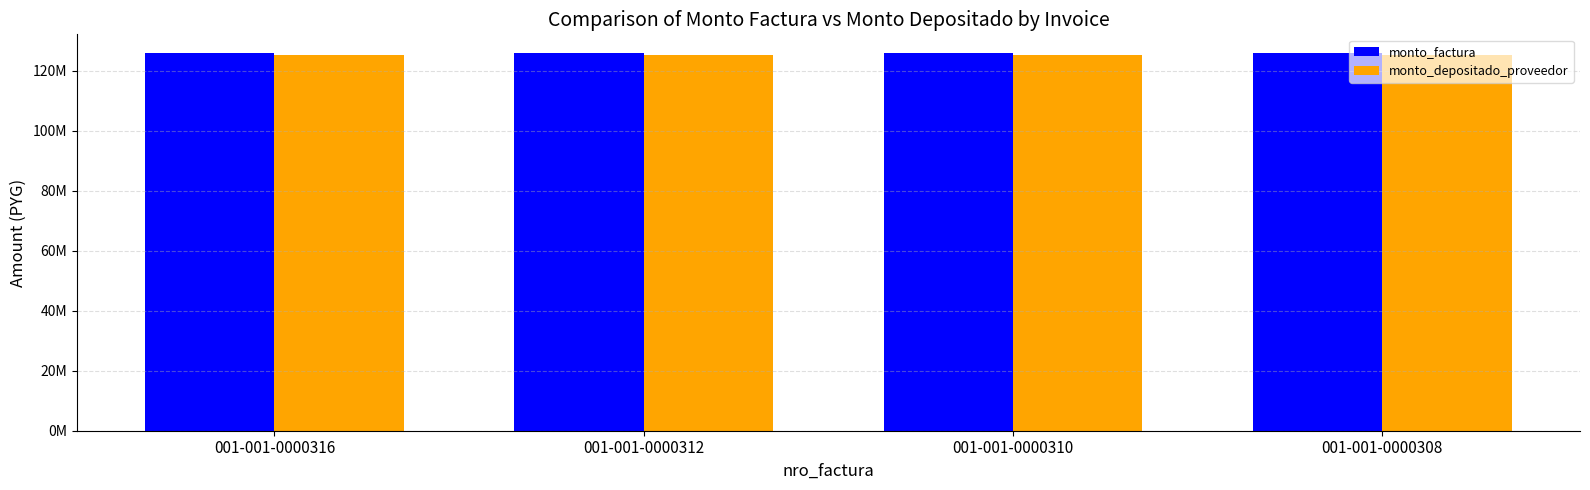

Which series has the largest total across all categories?

monto_factura